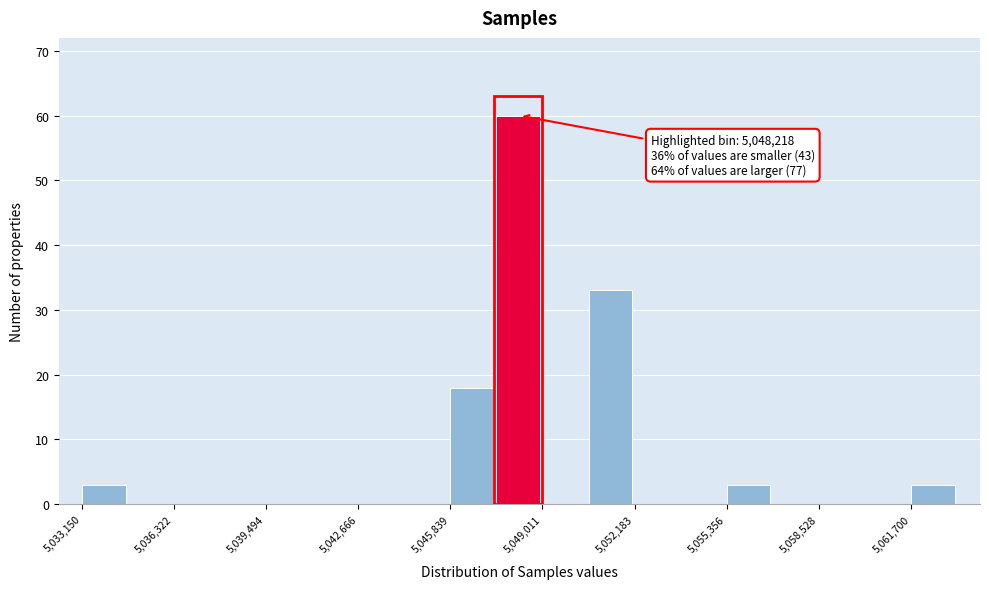

Around what value on the x-axis is the tallest bar? Give the approximate position of its centre, as read against the axis.

5048000